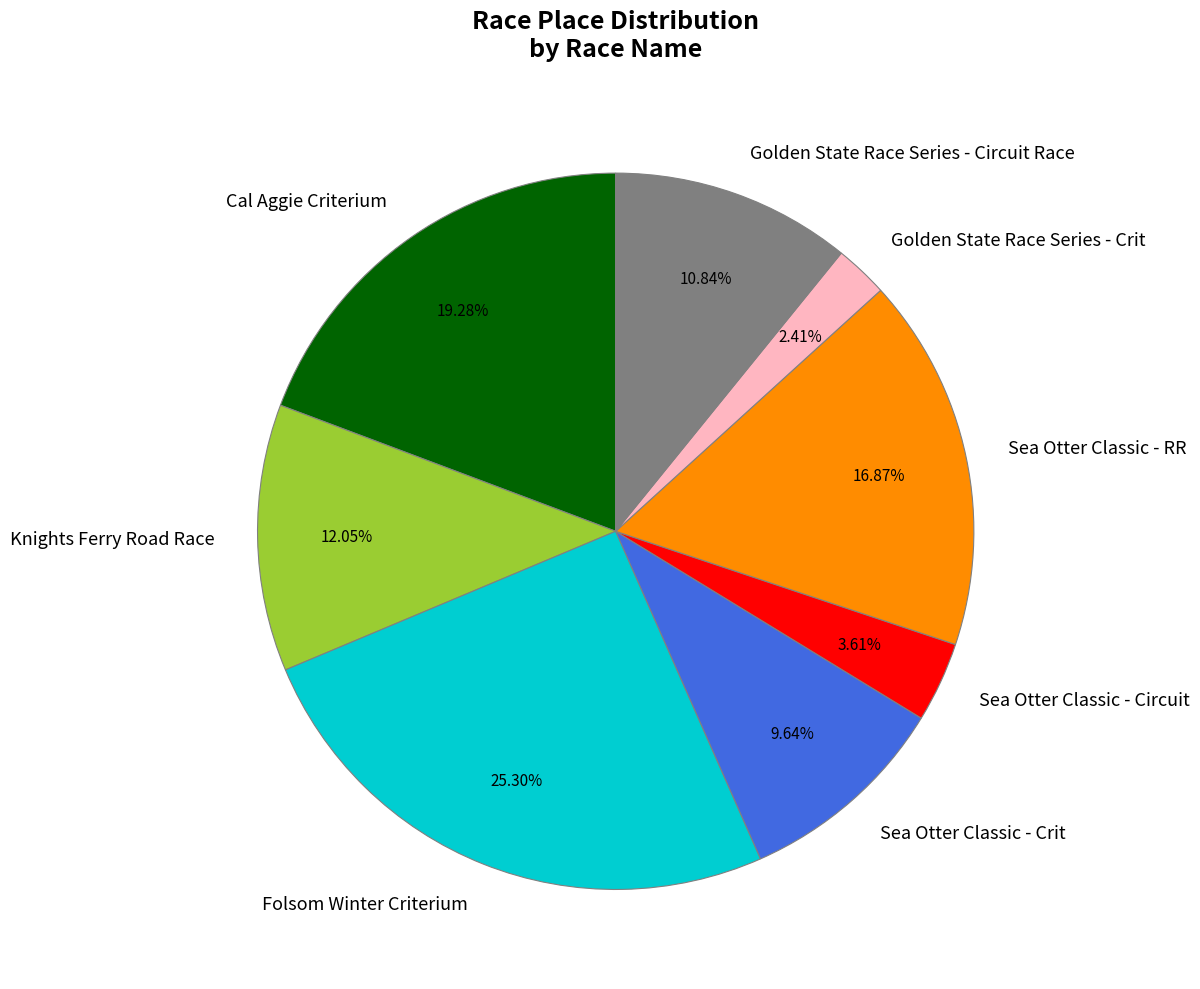

To the nearest percent, what percentage of the pie is Sea Otter Classic - Circuit?

4%